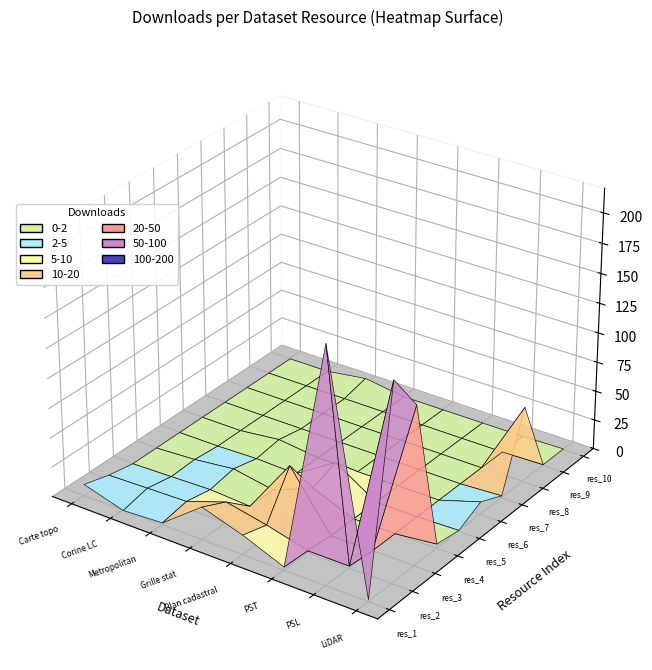

How many values in the LiDAR projet pilote series are below 4?

5